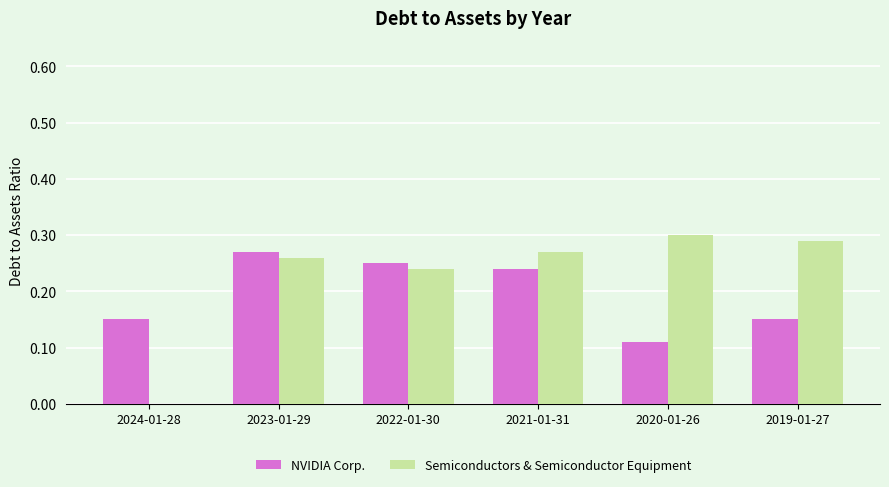

What is the sum of all Semiconductors & Semiconductor Equipment values?

1.4